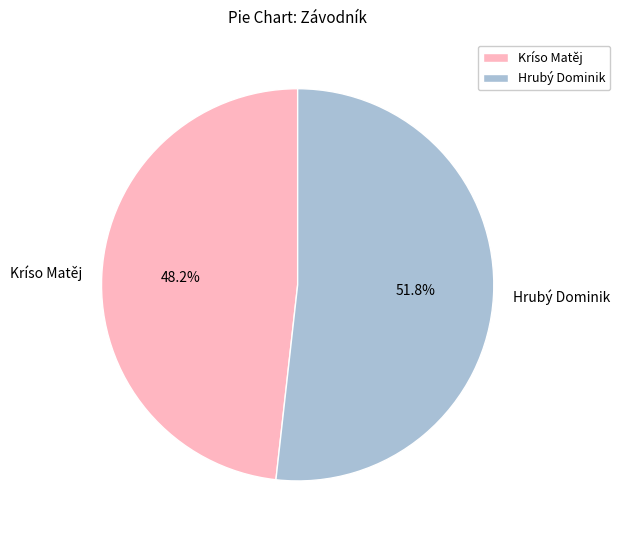

Is Hrubý Dominik the majority of the pie?

Yes